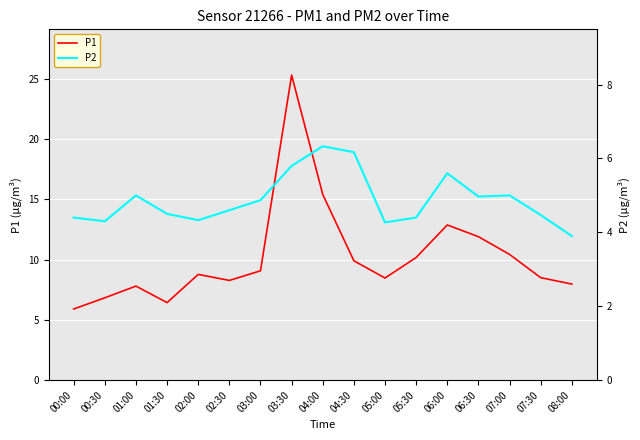

Reading right to left, what are all the values shown in this chart?

P1: 08:00=8.0	07:30=8.5	07:00=10.4	06:30=11.9	06:00=12.9	05:30=10.2	05:00=8.5	04:30=9.9	04:00=15.4	03:30=25.3	03:00=9.1	02:30=8.3	02:00=8.8	01:30=6.4	01:00=7.8	00:30=6.8	00:00=5.9
P2: 08:00=3.9	07:30=4.5	07:00=5.0	06:30=5.0	06:00=5.6	05:30=4.4	05:00=4.3	04:30=6.2	04:00=6.3	03:30=5.8	03:00=4.9	02:30=4.6	02:00=4.3	01:30=4.5	01:00=5.0	00:30=4.3	00:00=4.4